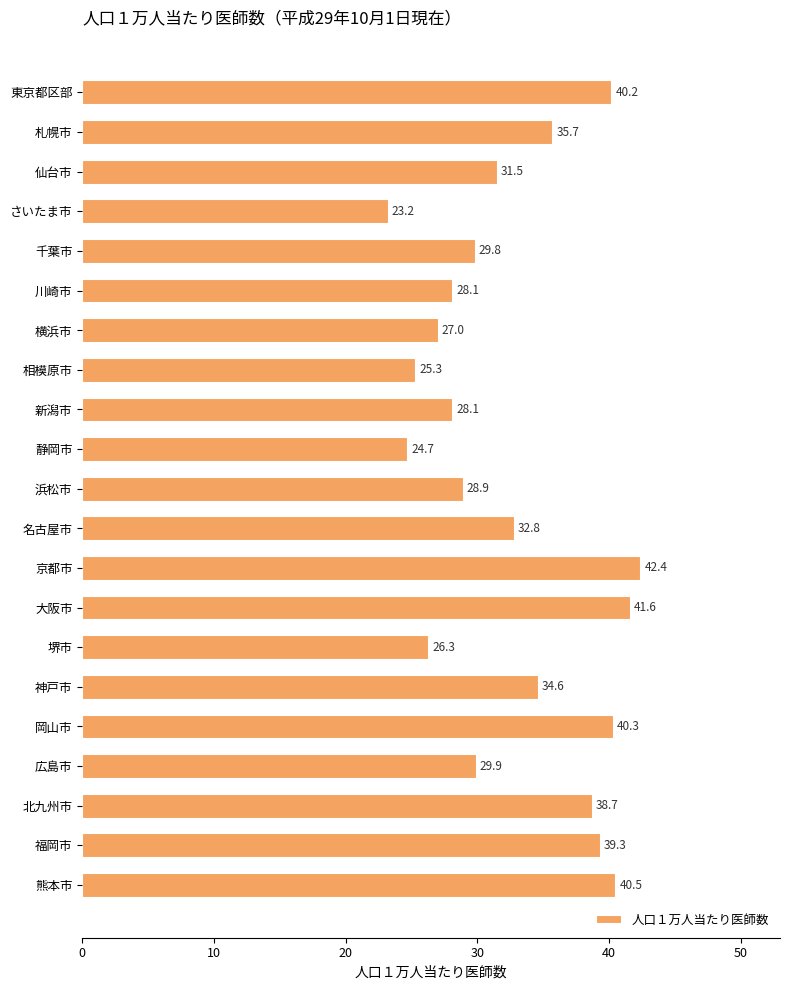

What is the difference between the maximum and minimum values?

19.2